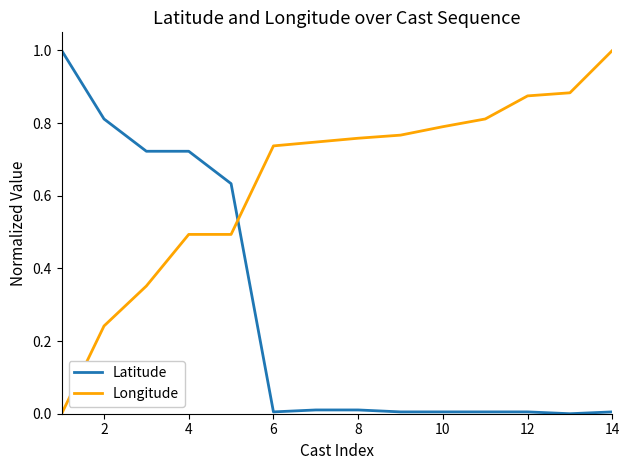

What is the difference between the maximum and minimum values in the Latitude series?

1.0